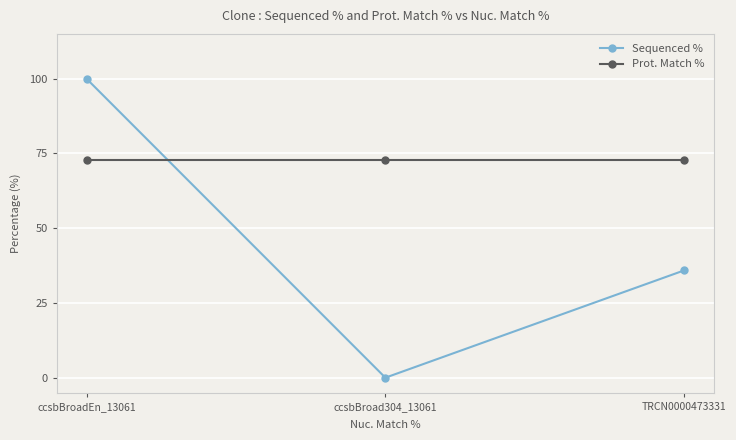

What is the label of the 3rd point from the left?

TRCN0000473331